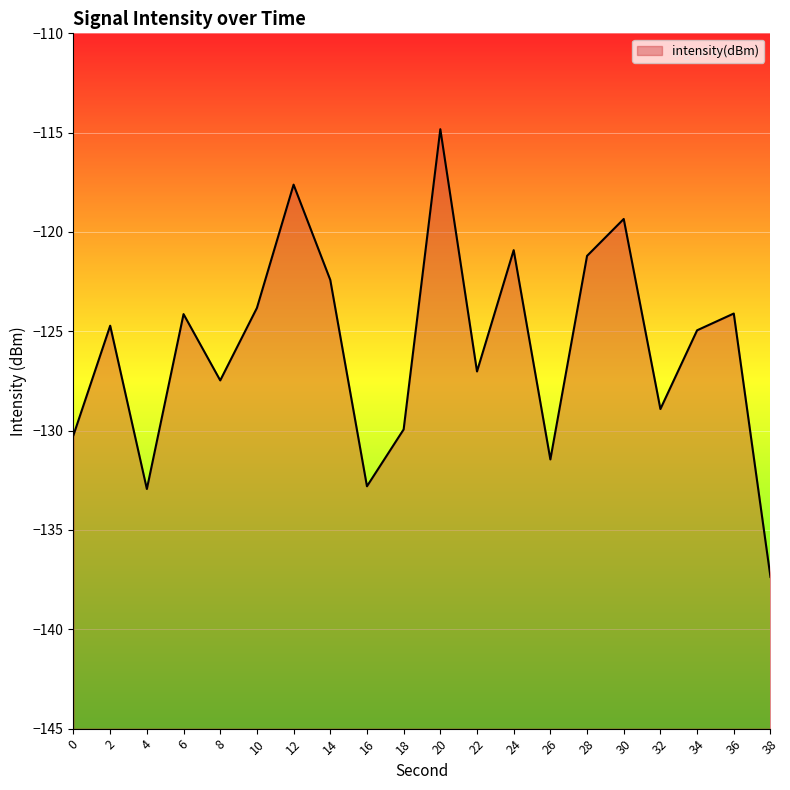

Reading right to left, extract all data points from this chart.

-137.4	-124.1	-124.9	-128.9	-119.3	-121.2	-131.4	-120.9	-127.0	-114.8	-129.9	-132.8	-122.4	-117.6	-123.8	-127.5	-124.1	-132.9	-124.7	-130.2